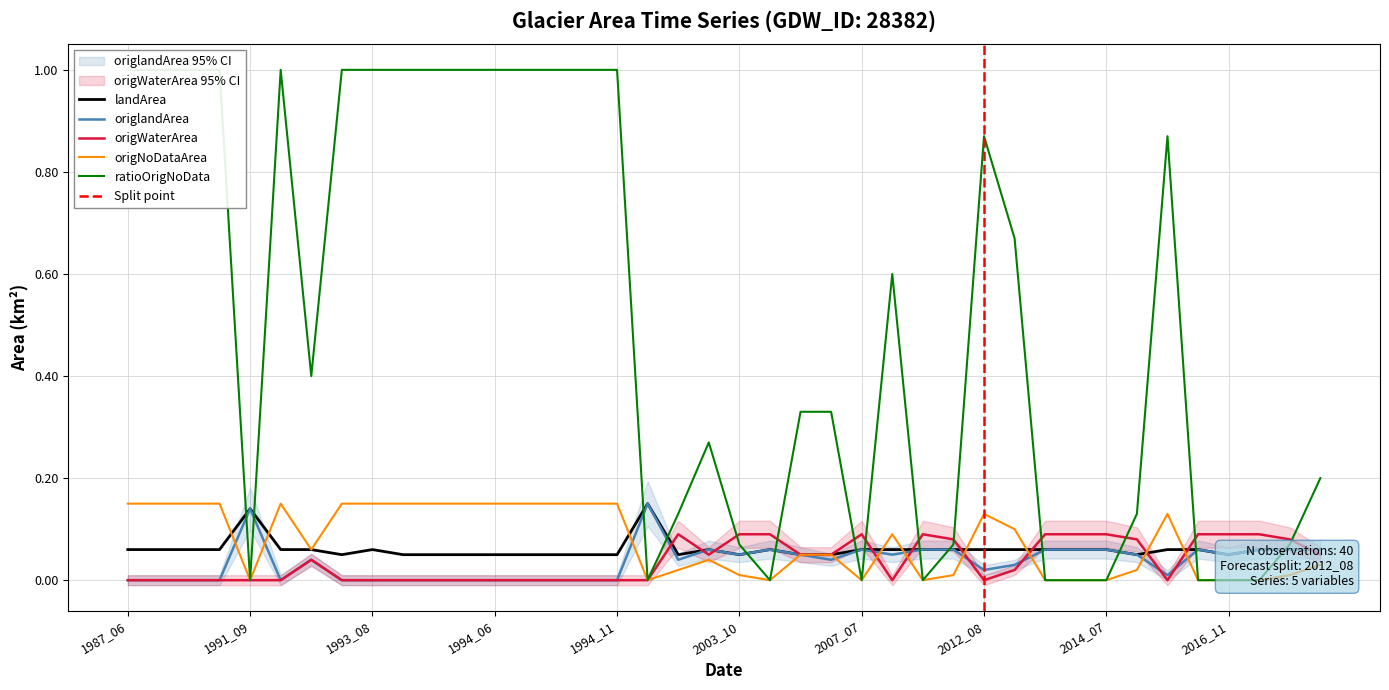

True or false: ratioOrigNoData and origlandArea intersect in this chart.

True